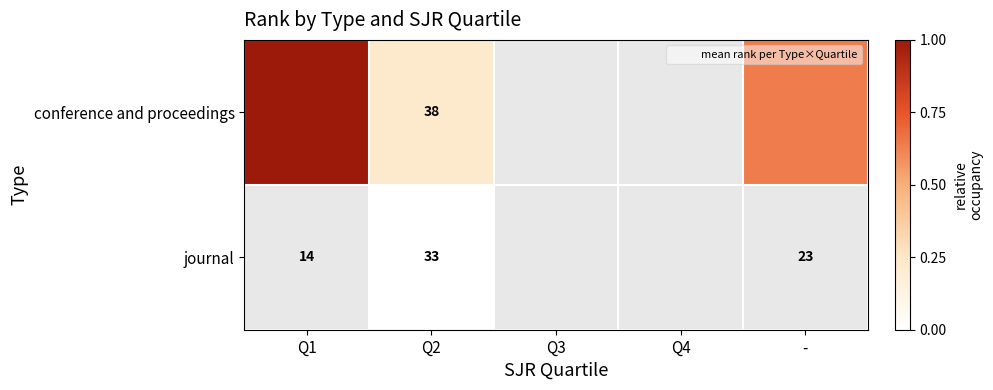

What is the difference between the maximum and minimum values in the conference and proceedings series?

0.8